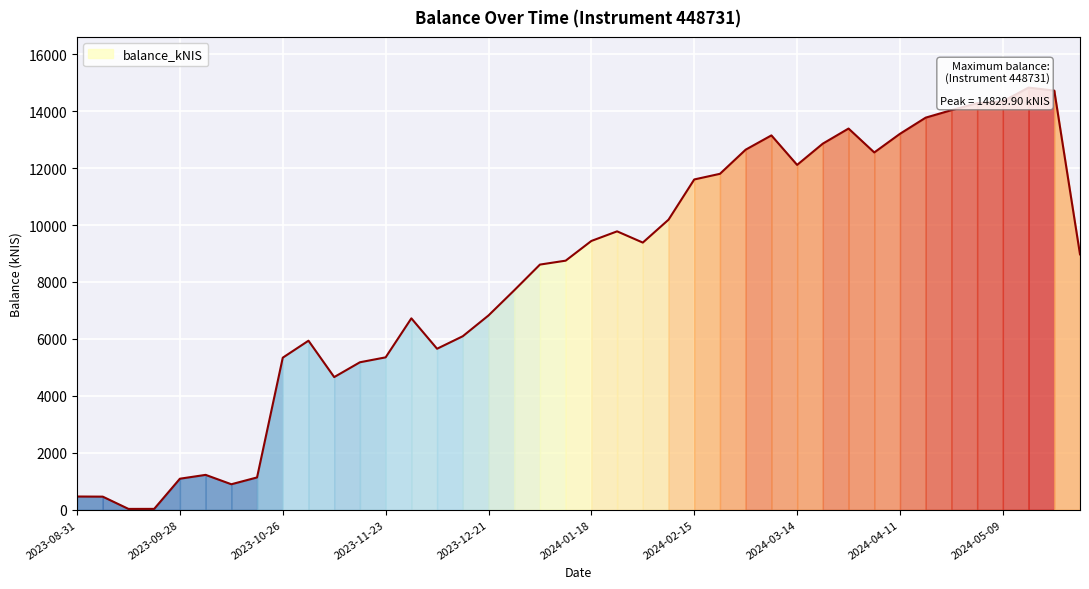

What is the average value?

8230.6